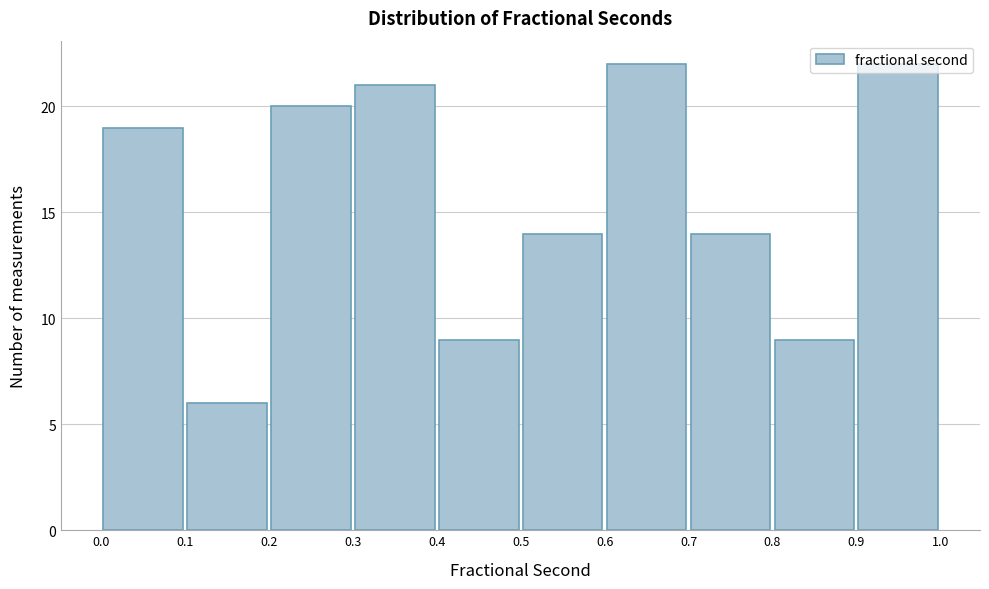

Reading left to right, list every bar in this chart as the range it spans on the x-axis followed by its height. The values are not printed on the chart, so give them approximately, as read against the axis.

0.0 to 0.1: 19
0.1 to 0.2: 6
0.2 to 0.3: 20
0.3 to 0.4: 21
0.4 to 0.5: 9
0.5 to 0.6: 14
0.6 to 0.7: 22
0.7 to 0.8: 14
0.8 to 0.9: 9
0.9 to 1.0: 22